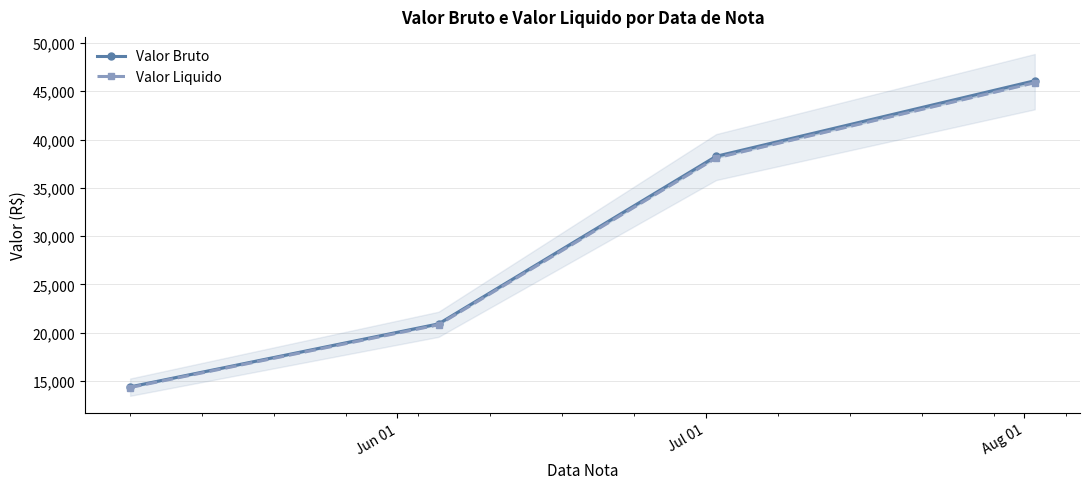

True or false: Valor Liquido and Valor Bruto cross at least once.

False